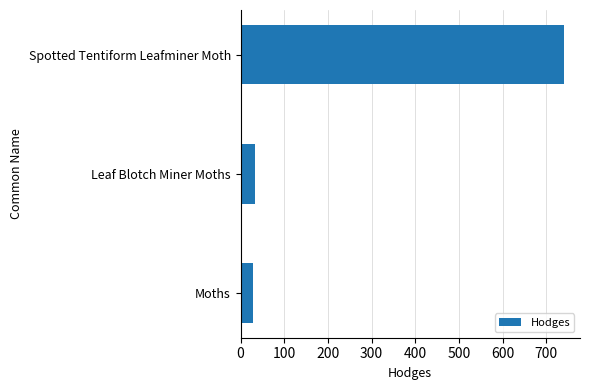

Reading bottom to top, transcribe all the data shown in this chart.

29.0	33.2	740.0